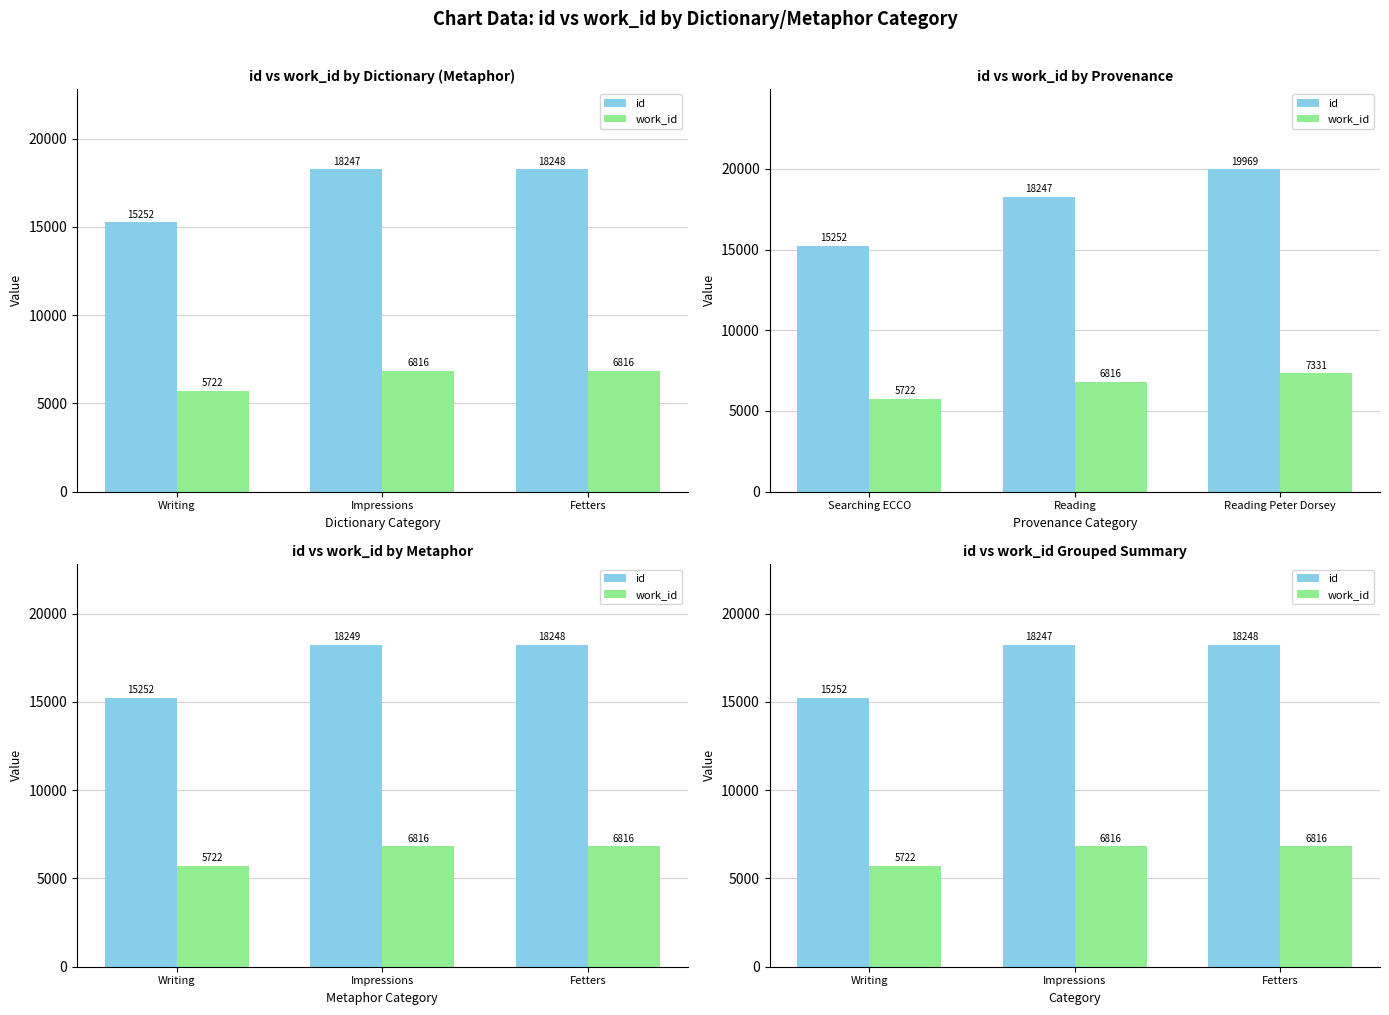

How many groups of bars are there?

3